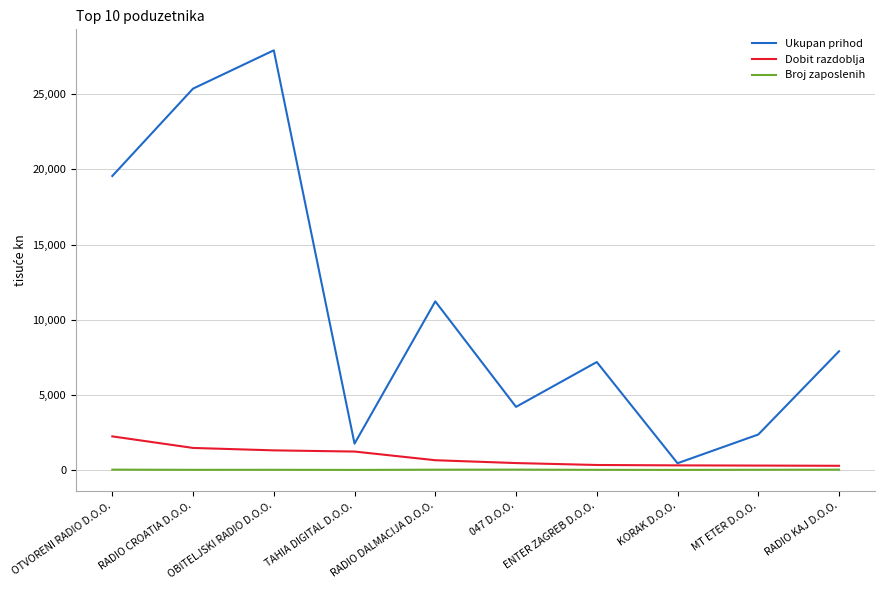

What are all the series names shown in the legend?

Ukupan prihod, Dobit razdoblja, Broj zaposlenih